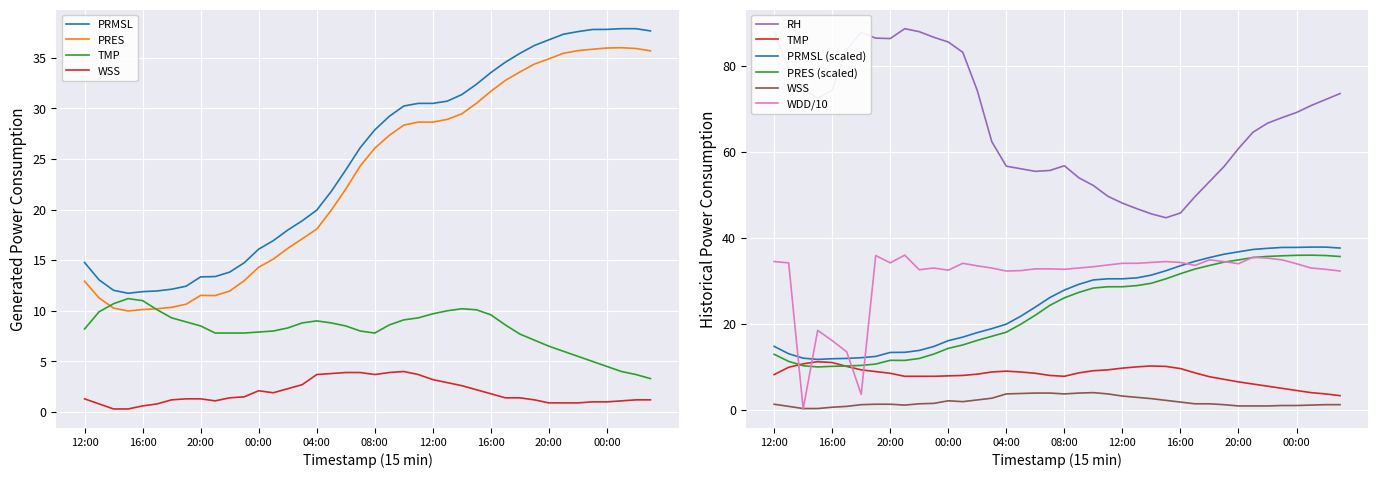

Is the value of RH at 12:00 greater than the value of TMP at 08:00?

Yes